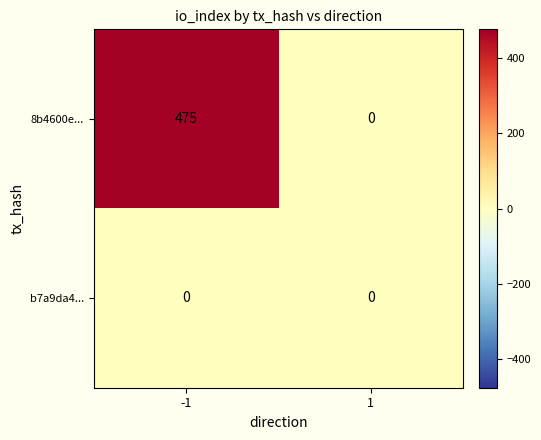

How many categories are shown in the chart?

2